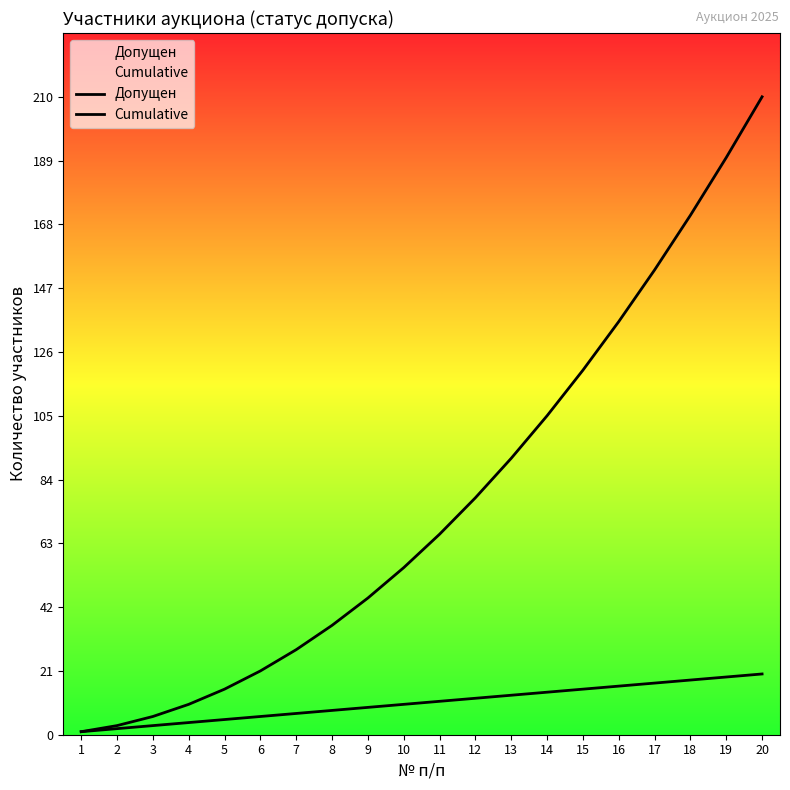

How many lines are shown in the chart?

2